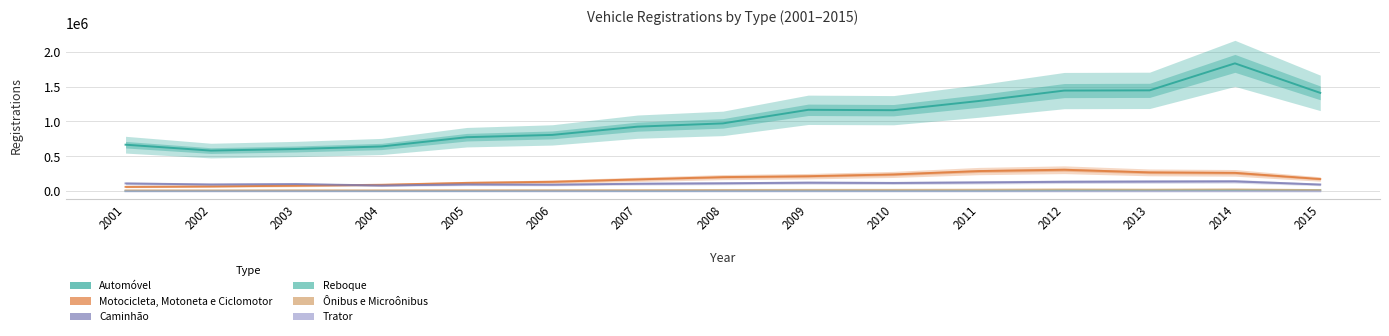

True or false: Motocicleta, Motoneta e Ciclomotor has a value of 266549 at 2015.

False